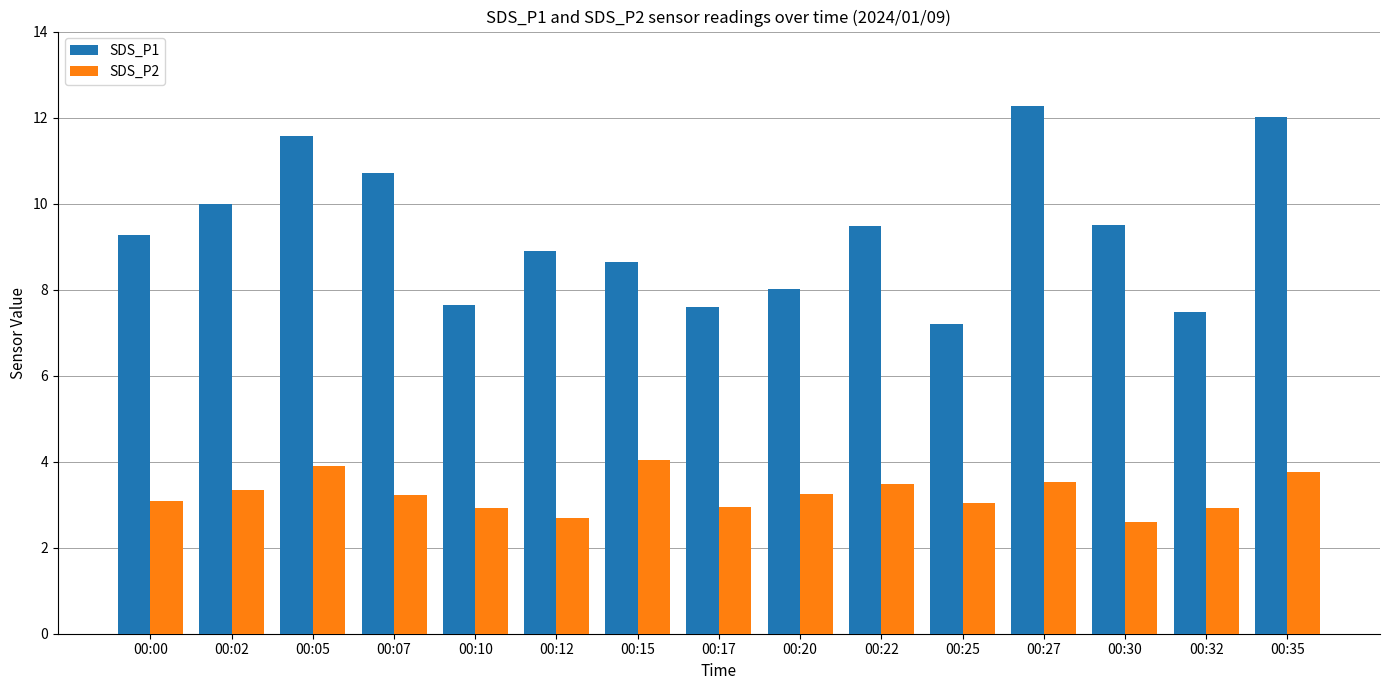

What is the average value of the SDS_P1 series?

9.4